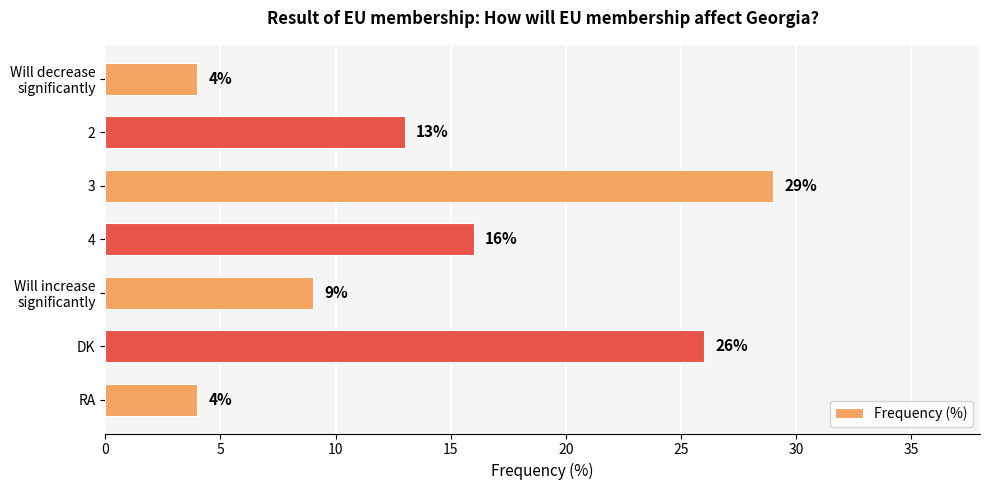

Count the number of categories in the chart.

7